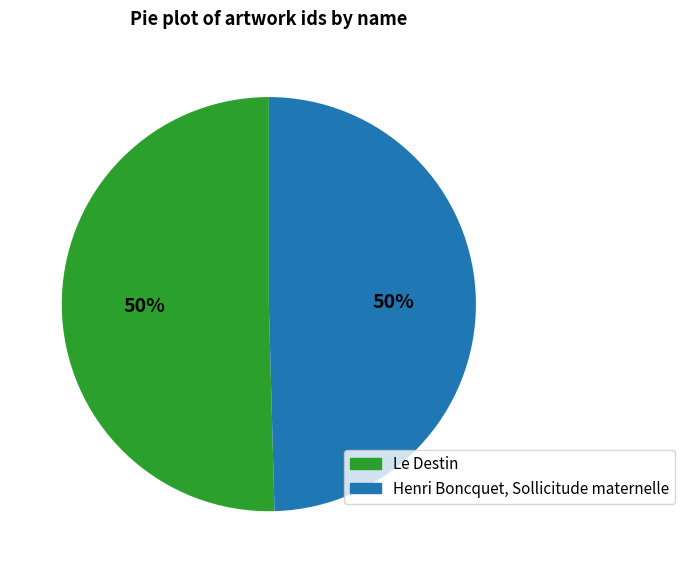

Approximately how many times larger is the value at Le Destin compared to Henri Boncquet, Sollicitude maternelle?

1.0